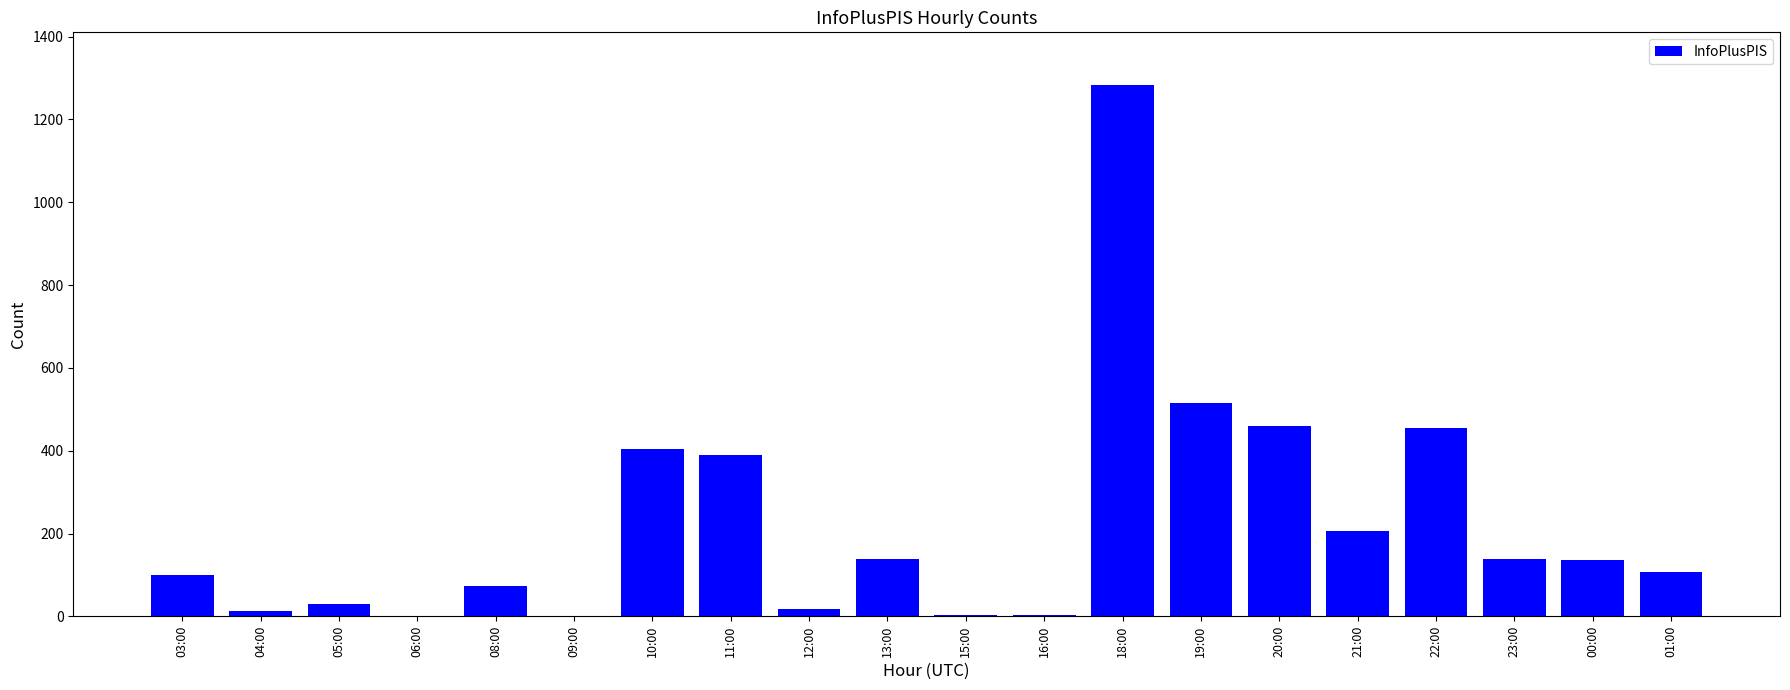

What is the greatest value displayed?

1282